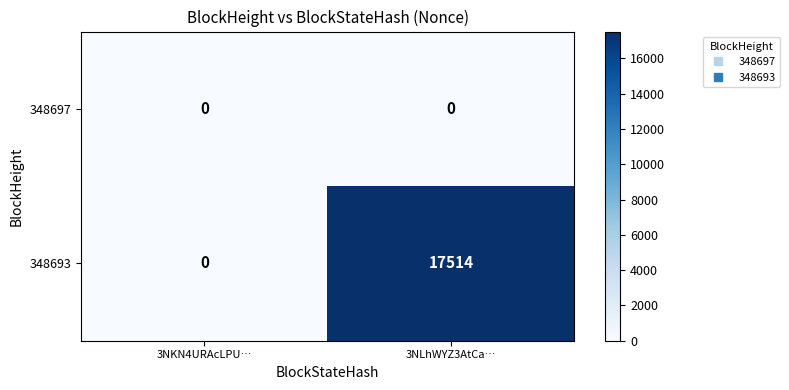

Between 3NKN4URAcLPU… and 3NLhWYZ3AtCa…, which series saw the biggest shift?

348693